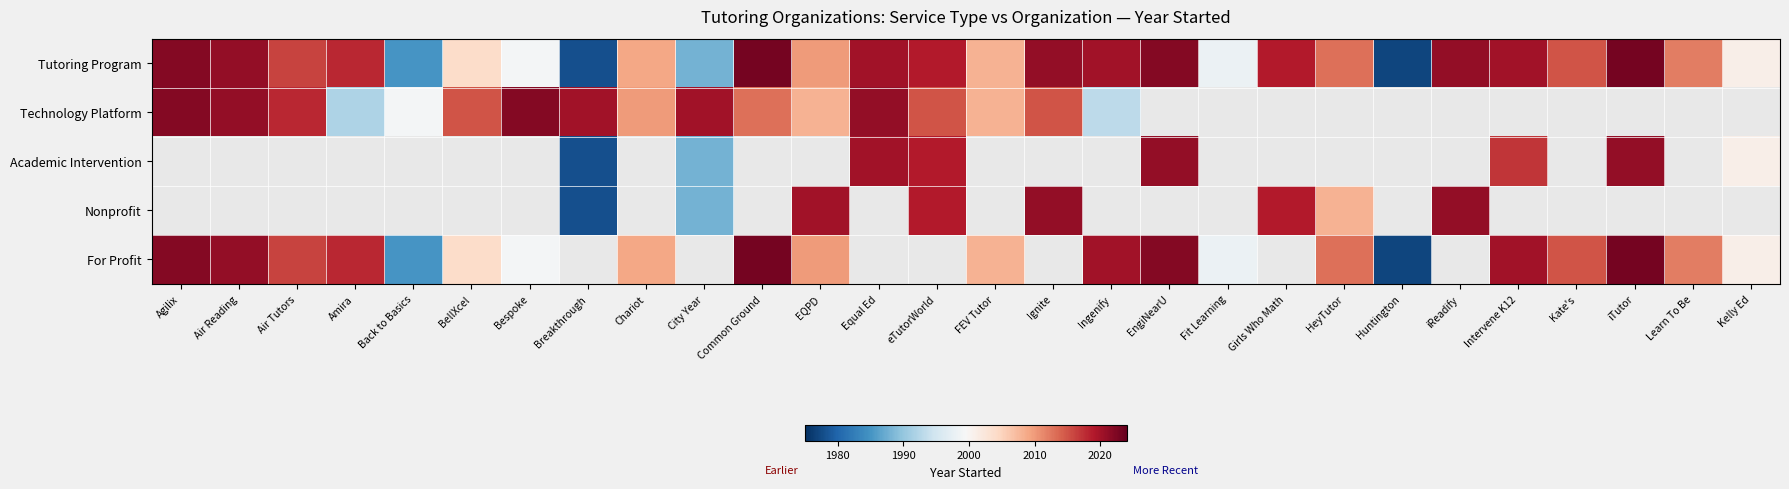

List the series in order of their peak value, lowest first.

Technology Platform, Academic Intervention, Nonprofit, For Profit, Tutoring Program